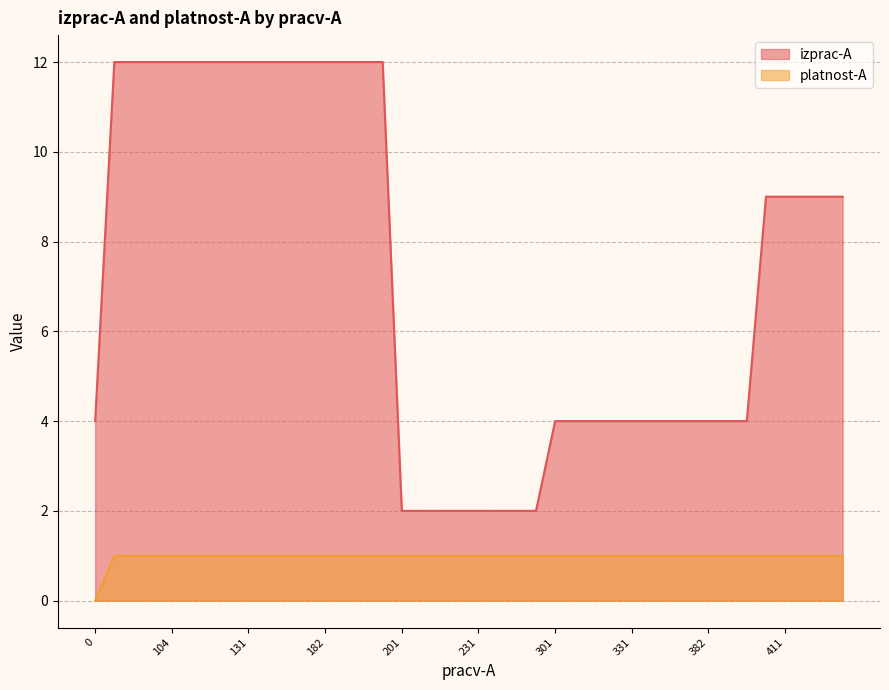

Count the number of data series in this chart.

2